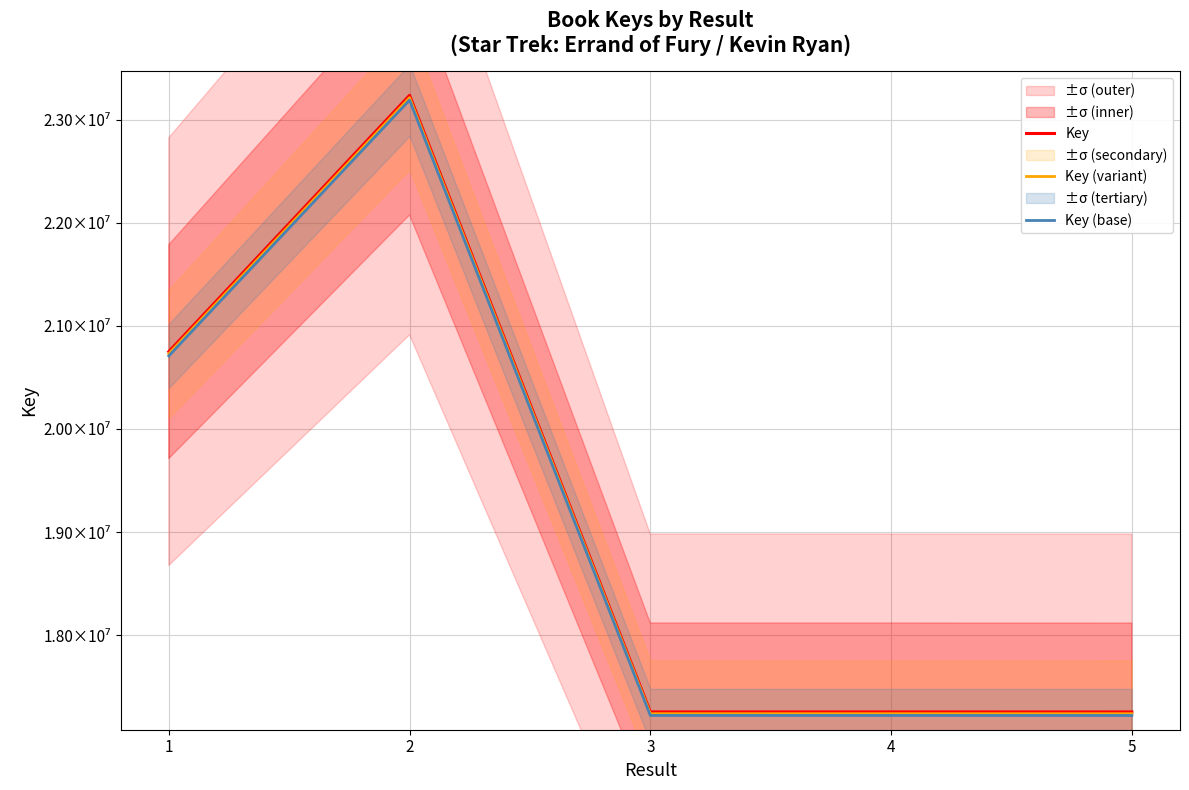

True or false: Key has a value of 20750033.0 at 1.

True